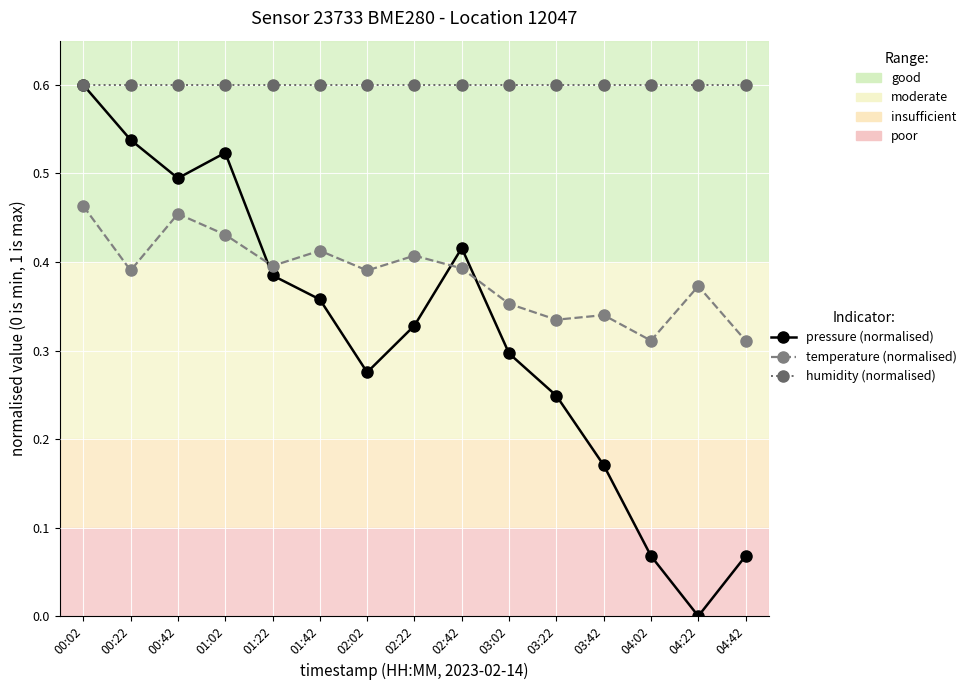

What are all the series names shown in the legend?

pressure (normalised), temperature (normalised), humidity (normalised)